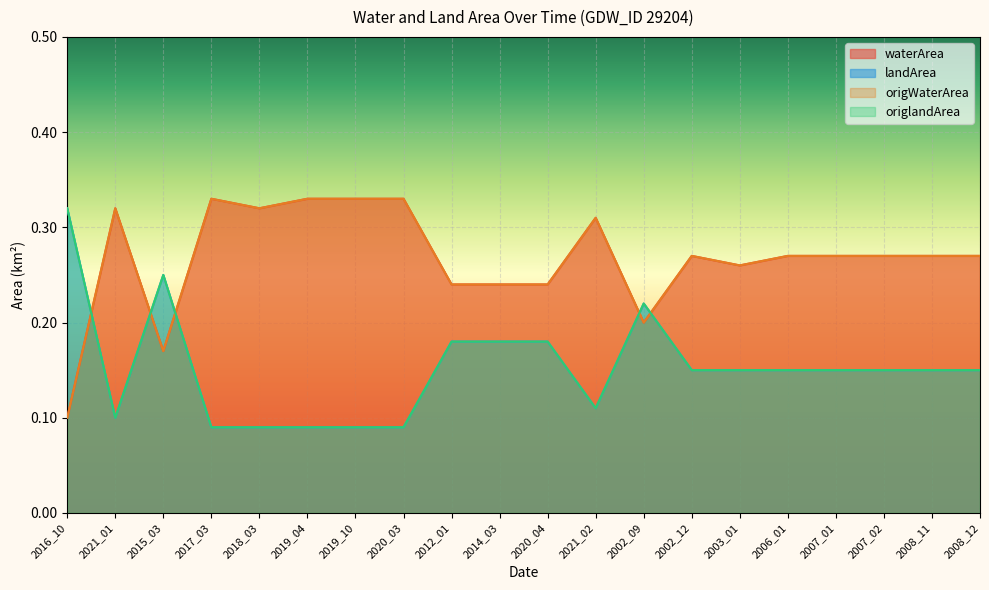

The waterArea series shows 0.5 at 2021_01. True or false?

False